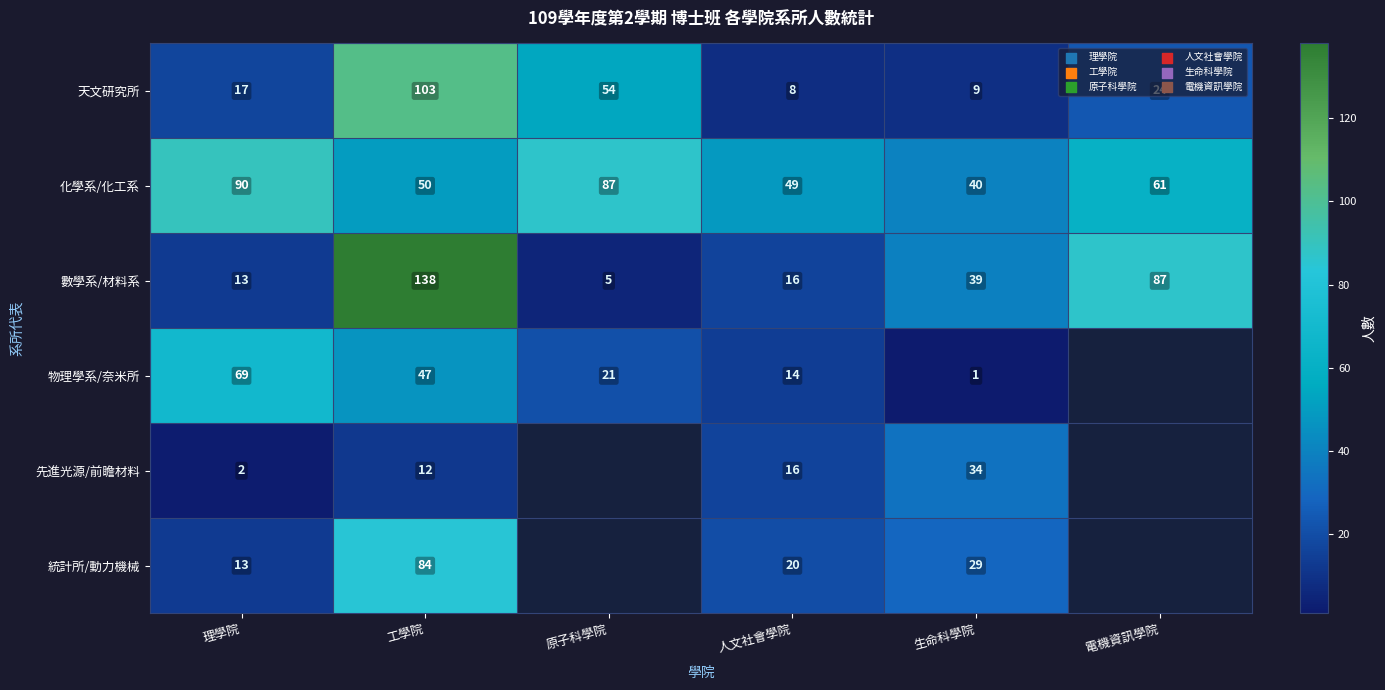

Where is 化學系/化工系 nearest to the value 65?

電機資訊學院